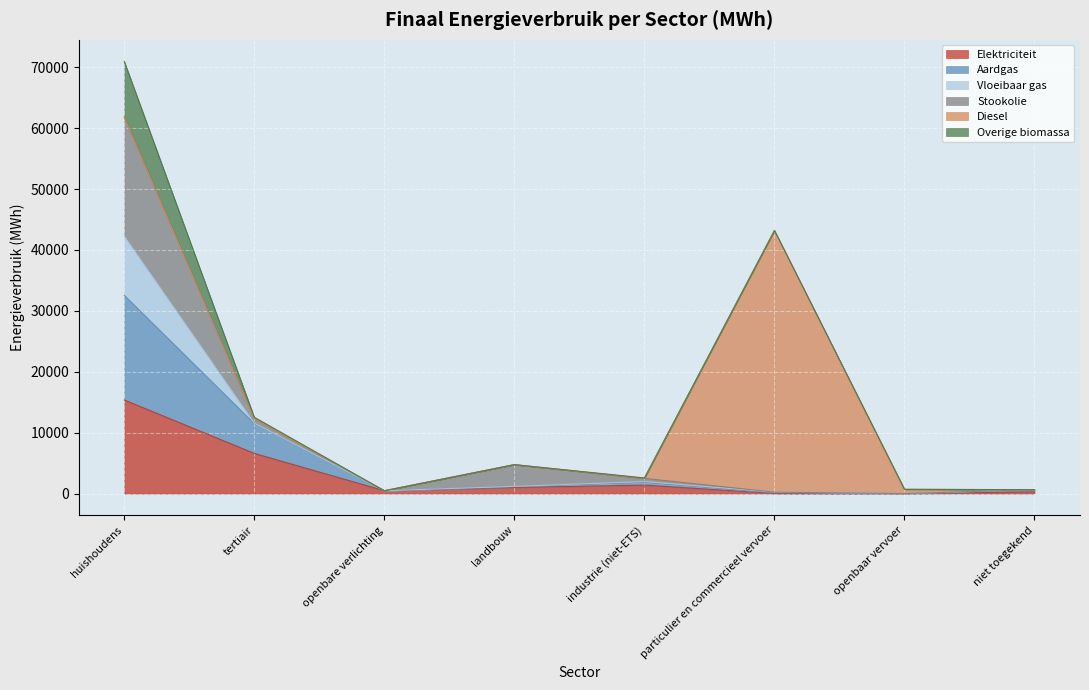

Does the chart display data point markers on the line(s)?

No